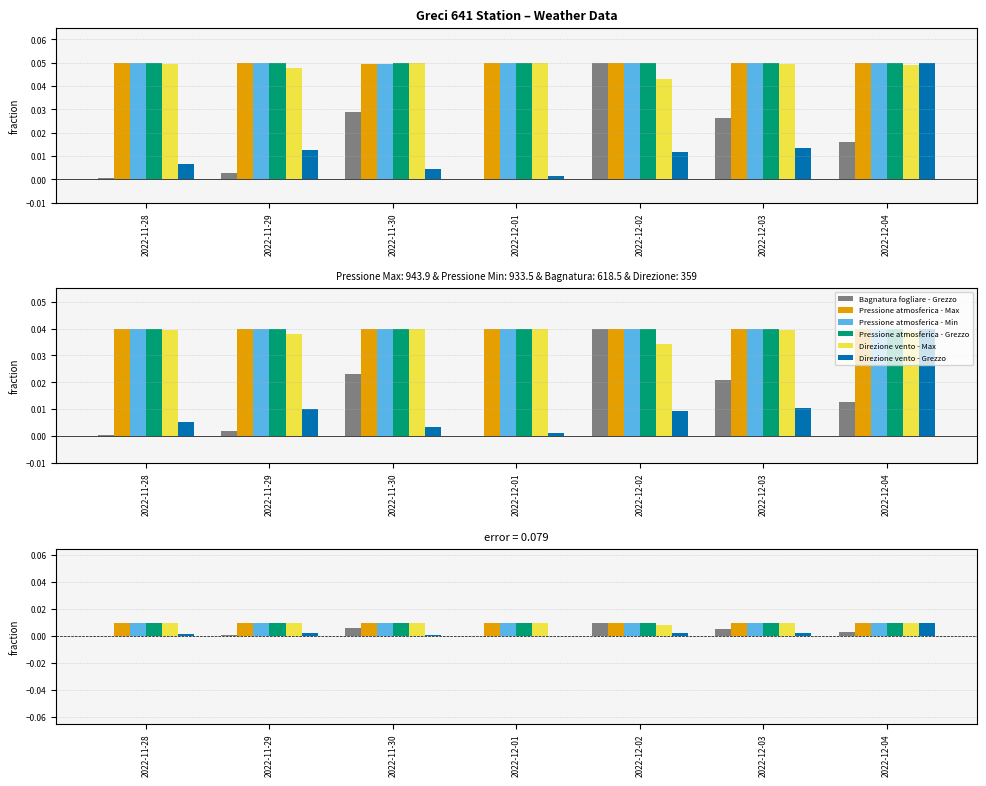

List the series in order of their peak value, highest first.

Bagnatura fogliare - Grezzo, Pressione atmosferica - Max, Pressione atmosferica - Min, Pressione atmosferica - Grezzo, Direzione vento - Max, Direzione vento - Grezzo